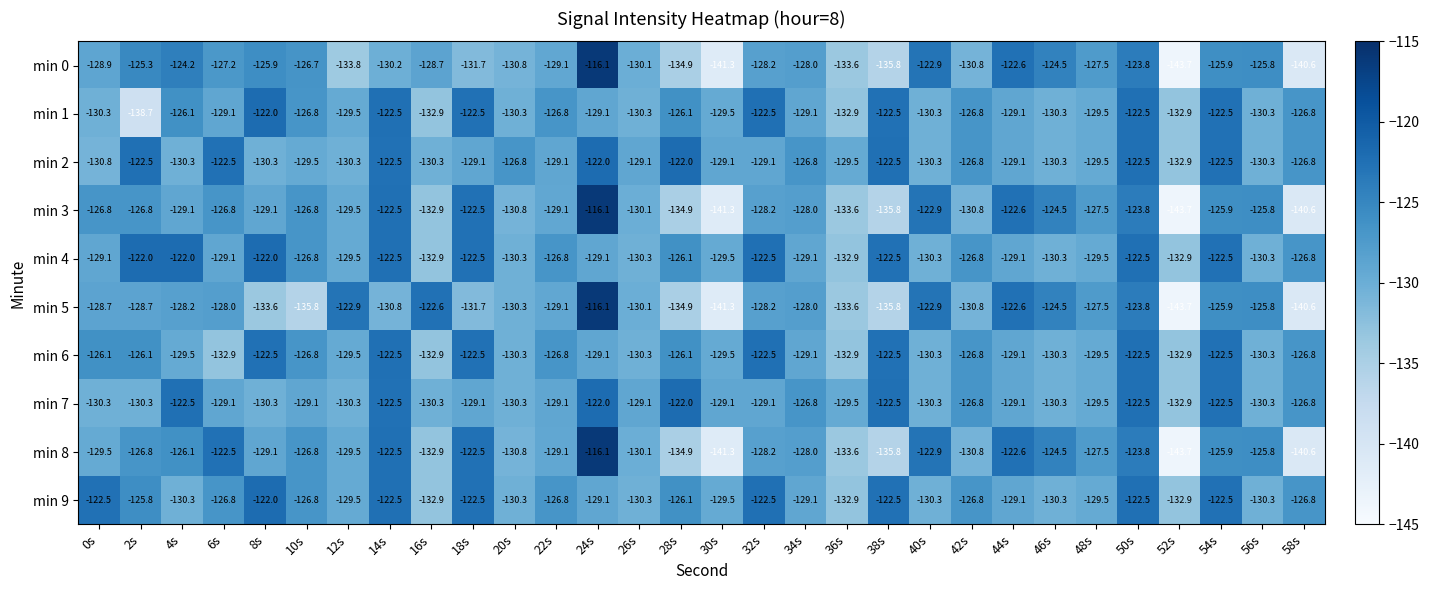

What is the spread (max minus min) of values at 18s?

9.2